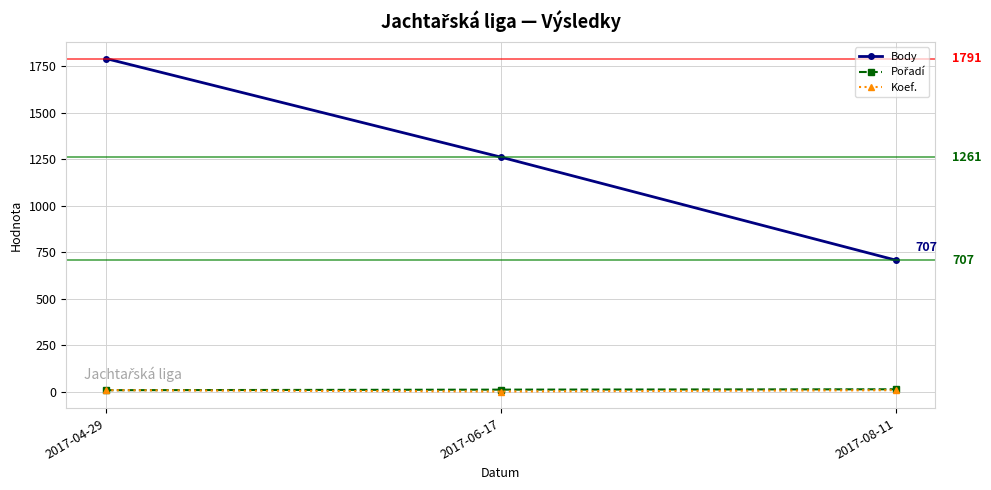

Rank the categories by Body value from highest to lowest.

2017-04-29, 2017-06-17, 2017-08-11